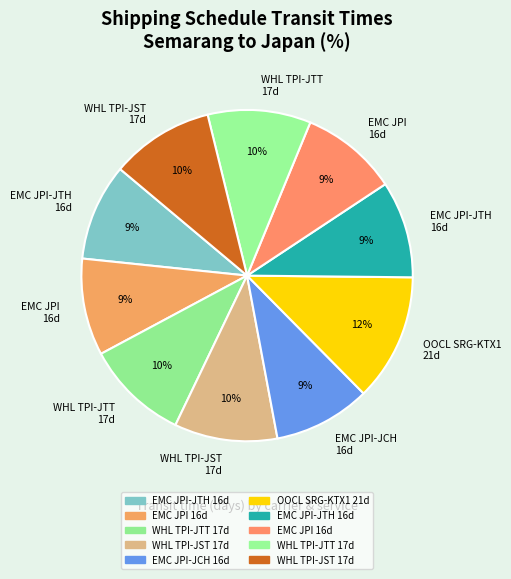

How many segments does this pie chart have?

10